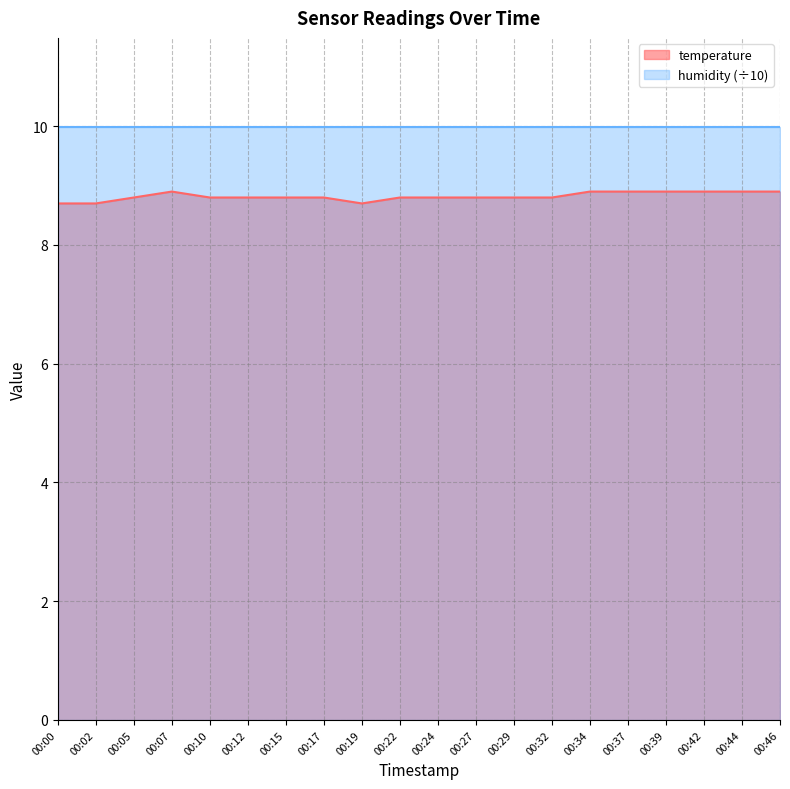

List the series in order of their peak value, highest first.

humidity (÷10), temperature